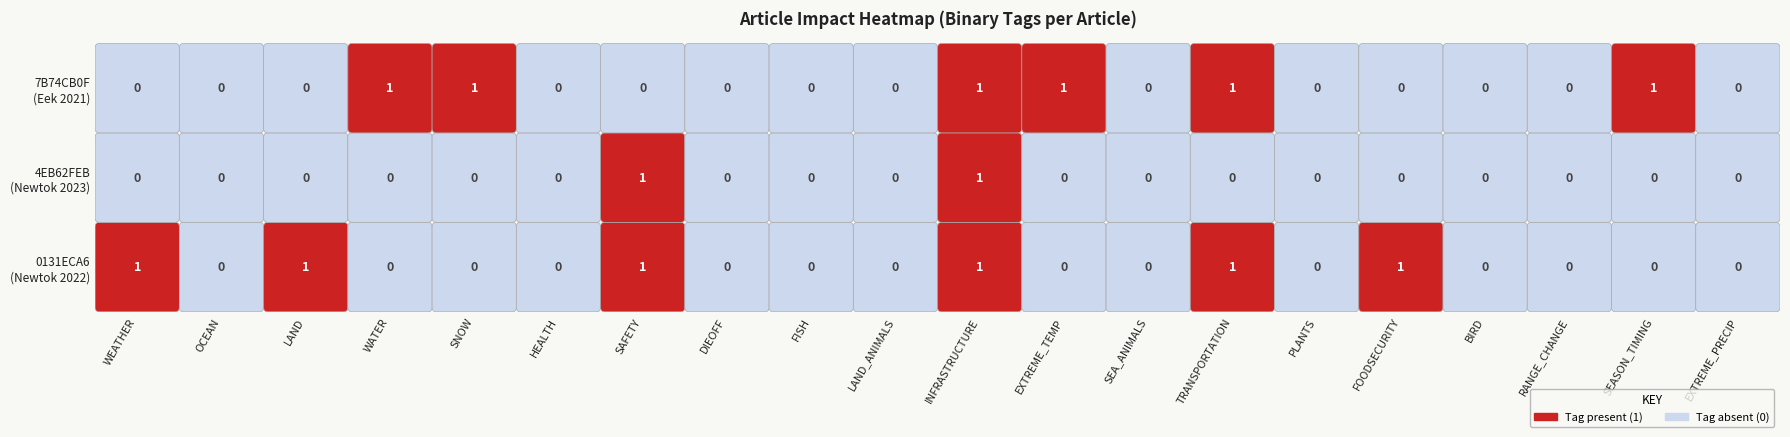

Reading left to right, transcribe all the data shown in this chart.

0131ECA6: WEATHER=1	OCEAN=0	LAND=1	WATER=0	SNOW=0	HEALTH=0	SAFETY=1	DIEOFF=0	FISH=0	LAND_ANIMALS=0	INFRASTRUCTURE=1	EXTREME_TEMP=0	SEA_ANIMALS=0	TRANSPORTATION=1	PLANTS=0	FOODSECURITY=1	BIRD=0	RANGE_CHANGE=0	SEASON_TIMING=0	EXTREME_PRECIP=0
4EB62FEB: WEATHER=0	OCEAN=0	LAND=0	WATER=0	SNOW=0	HEALTH=0	SAFETY=1	DIEOFF=0	FISH=0	LAND_ANIMALS=0	INFRASTRUCTURE=1	EXTREME_TEMP=0	SEA_ANIMALS=0	TRANSPORTATION=0	PLANTS=0	FOODSECURITY=0	BIRD=0	RANGE_CHANGE=0	SEASON_TIMING=0	EXTREME_PRECIP=0
7B74CB0F: WEATHER=0	OCEAN=0	LAND=0	WATER=1	SNOW=1	HEALTH=0	SAFETY=0	DIEOFF=0	FISH=0	LAND_ANIMALS=0	INFRASTRUCTURE=1	EXTREME_TEMP=1	SEA_ANIMALS=0	TRANSPORTATION=1	PLANTS=0	FOODSECURITY=0	BIRD=0	RANGE_CHANGE=0	SEASON_TIMING=1	EXTREME_PRECIP=0